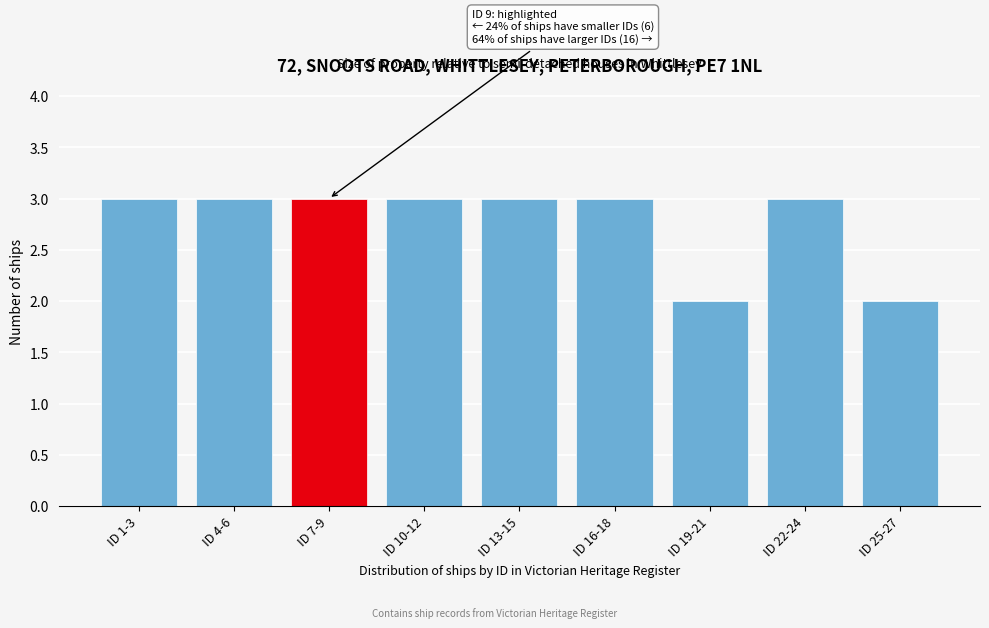

Reading left to right, what are all the values shown in this chart?

3	3	3	3	3	3	2	3	2